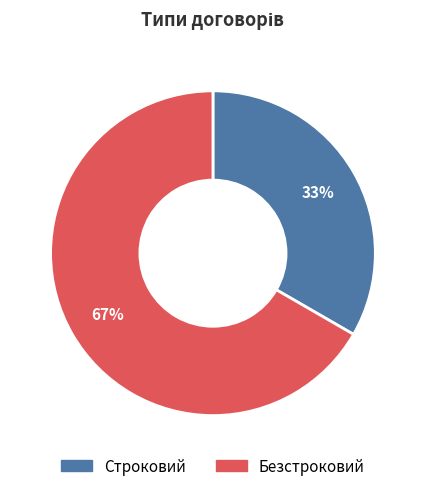

Count the number of slices in the pie.

2